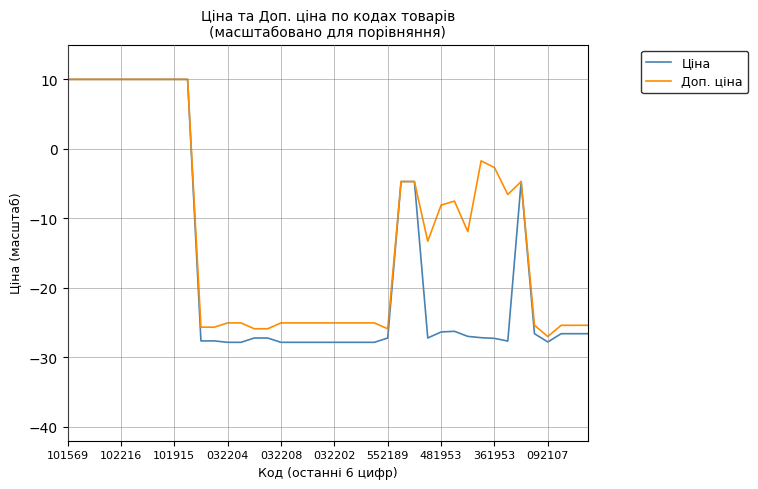

What is the greatest value displayed?

10.0